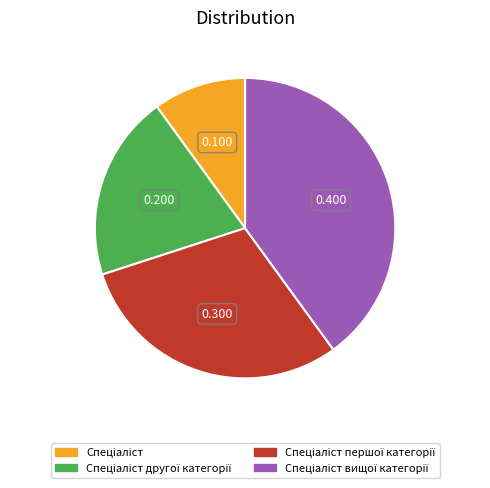

Is there any slice that represents more than half of the pie?

No